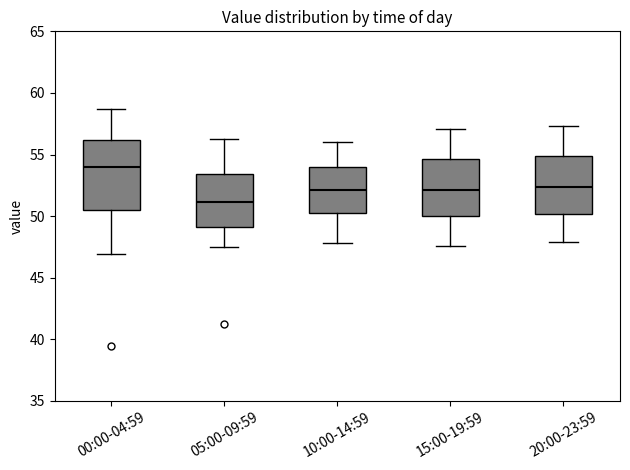

Comparing the boxes themselves (not the whiskers), which one is the tallest?

00:00-04:59